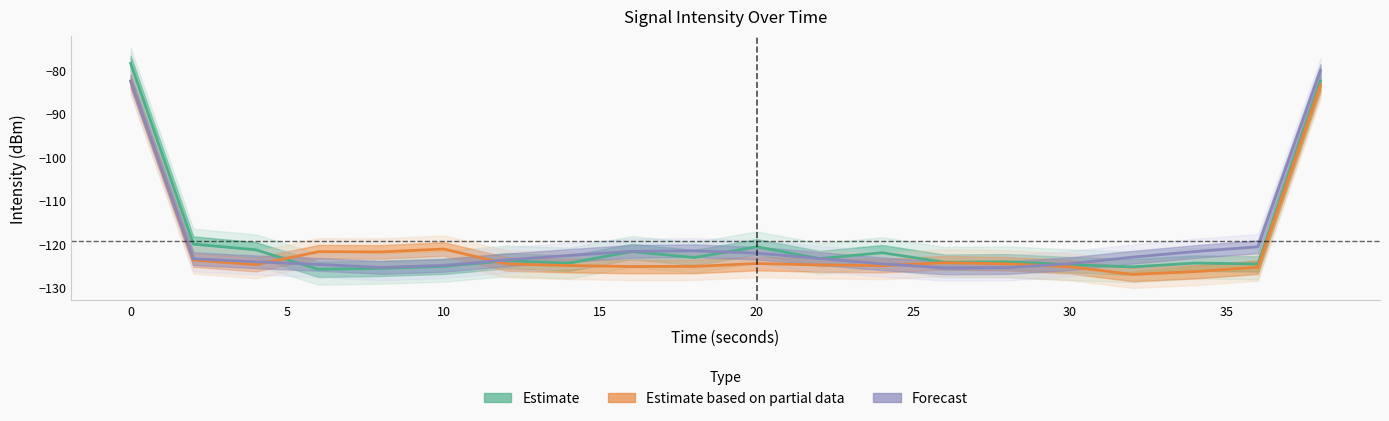

What is the difference between the maximum and minimum values in the Forecast series?

45.4